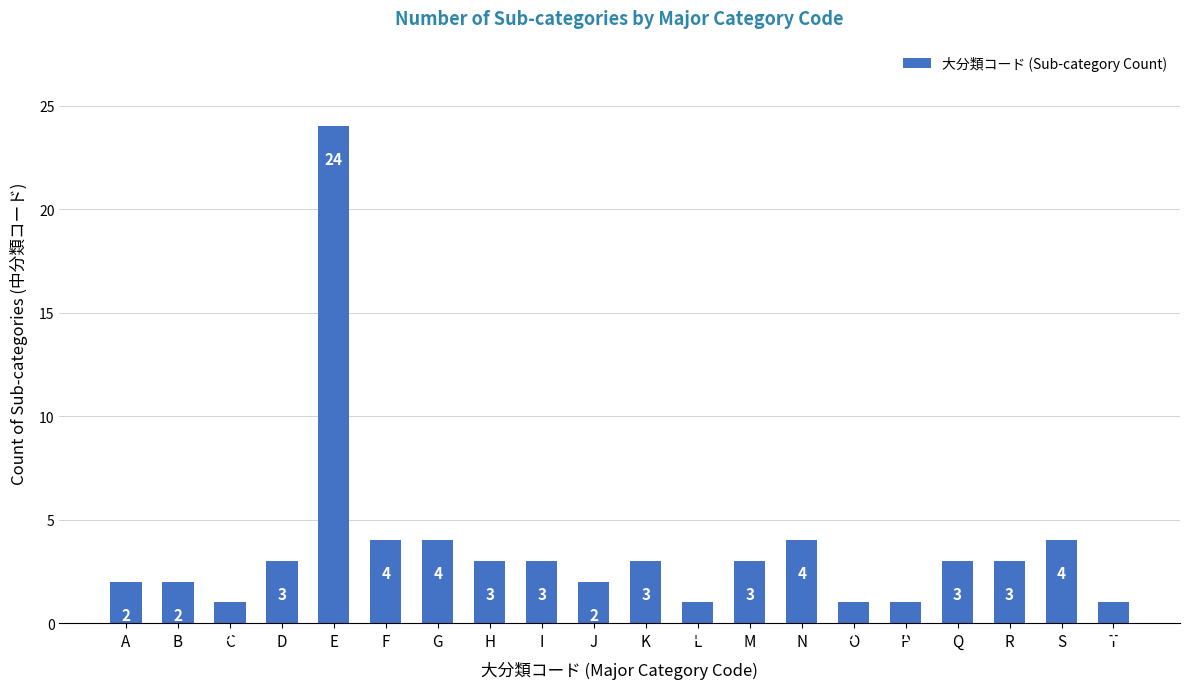

Does the chart contain stacked bars?

No